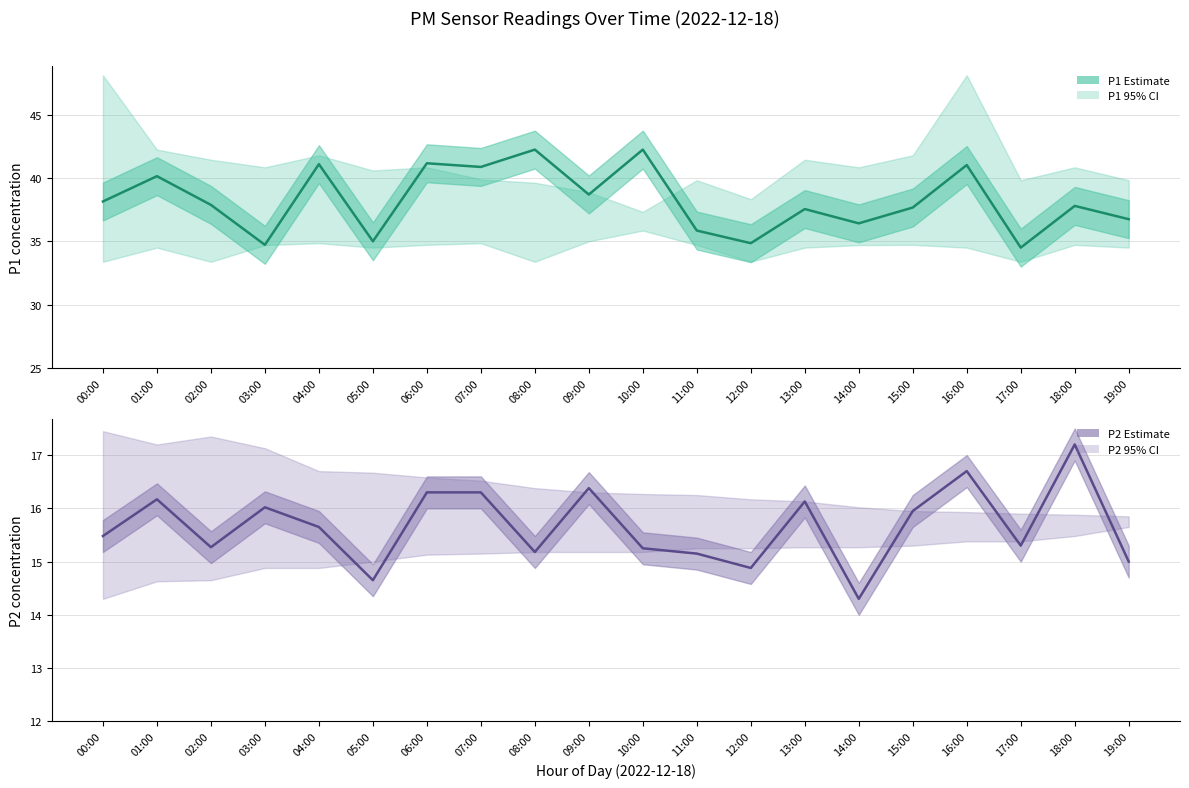

Does the chart display data point markers on the line(s)?

No